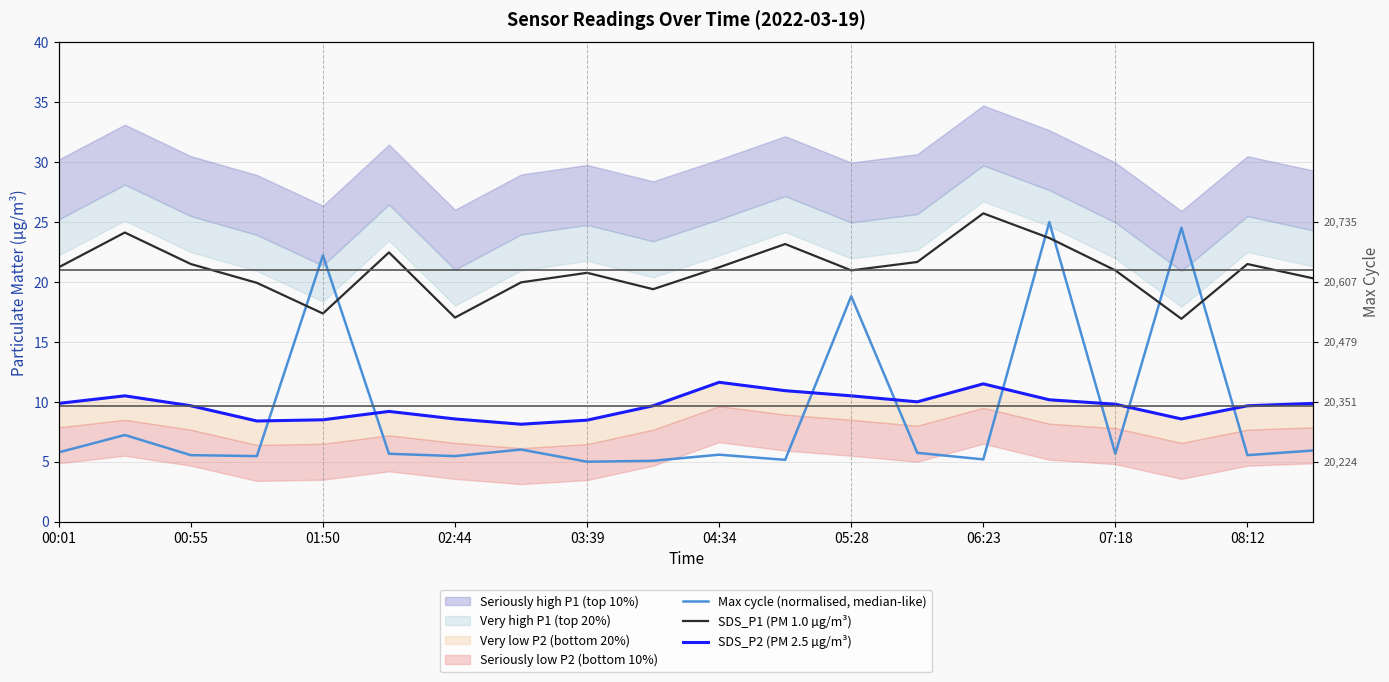

Is it true that SDS_P1 (PM 1.0 µg/m³) equals 35.0 at 08:12?

False